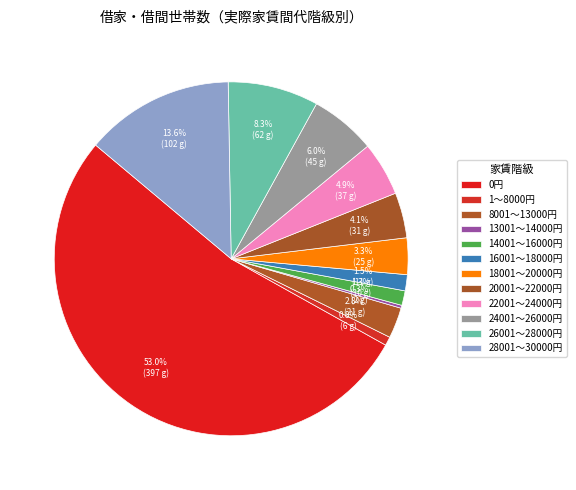

Does any single category account for the majority?

Yes